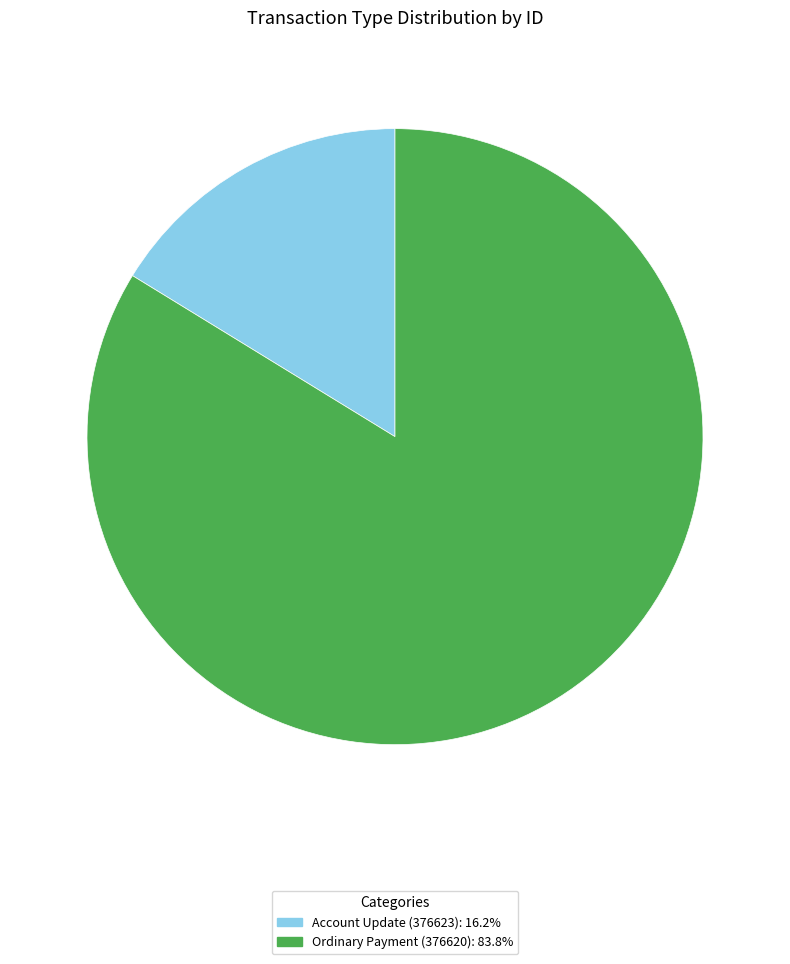

Does Account Update (376623) represent more than half of the total?

No